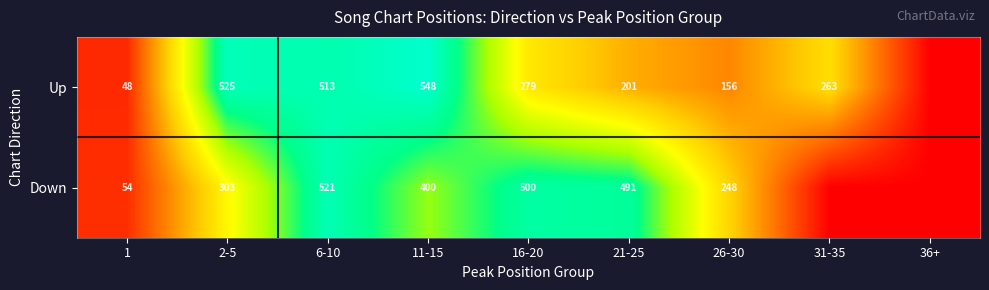

The Down series shows 796 at 21-25. True or false?

False